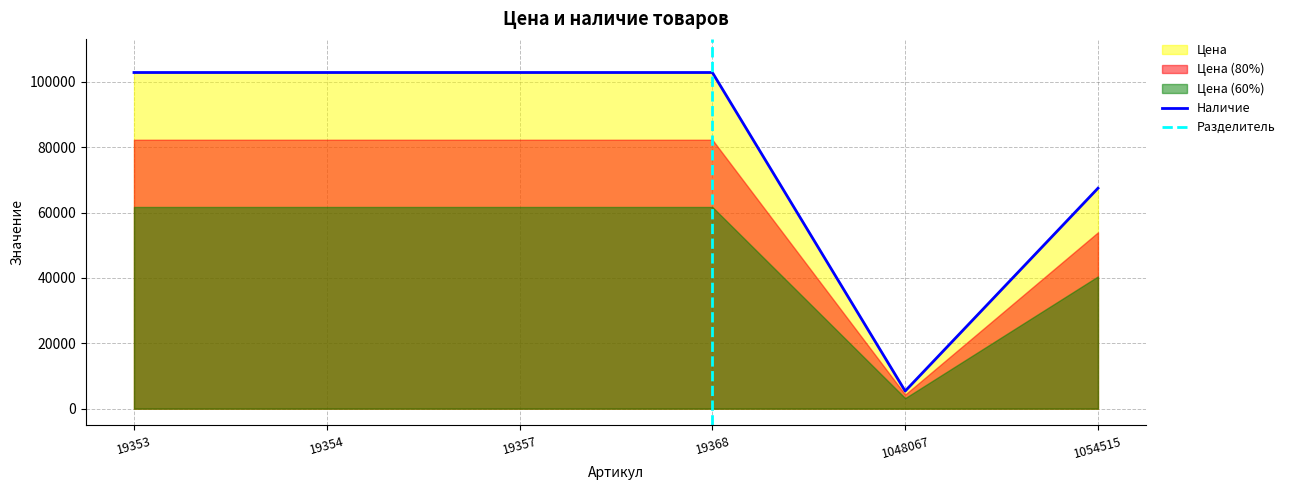

What is the value of the 6th point from the left?

67447